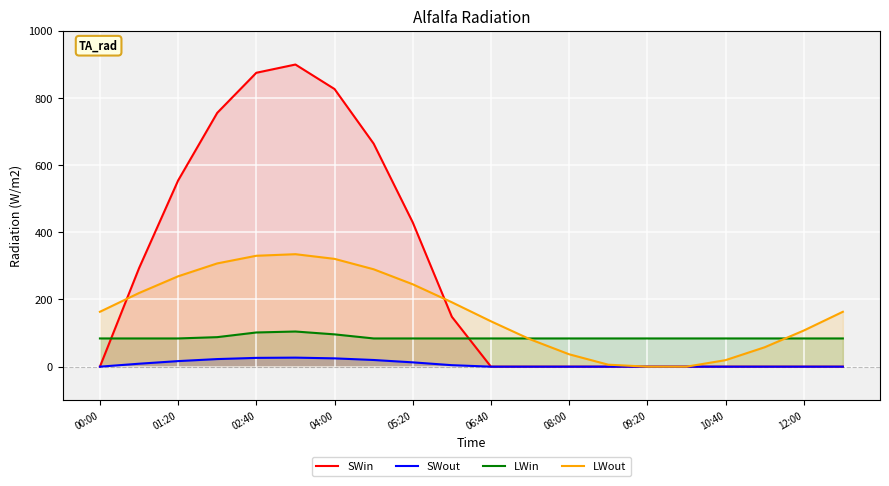

List the series in order of their overall mean, lowest first.

SWout, LWin, LWout, SWin